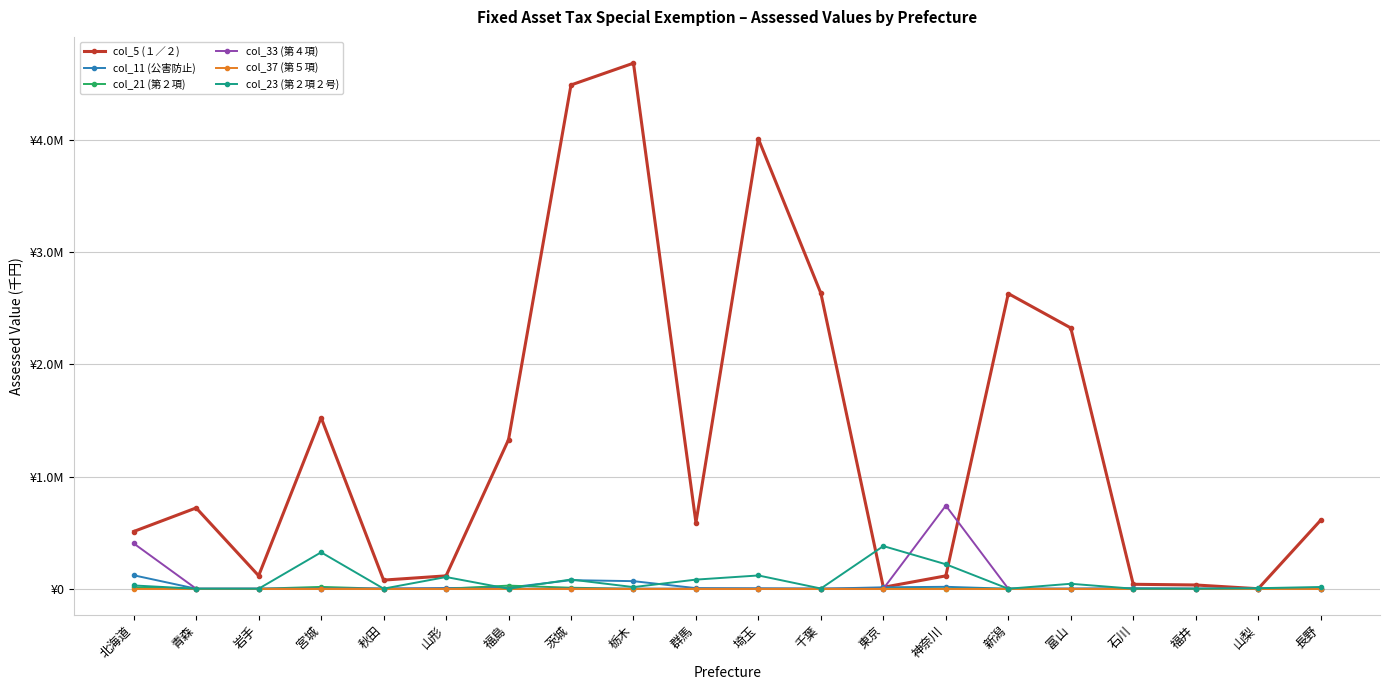

Does the chart have visible grid lines?

Yes